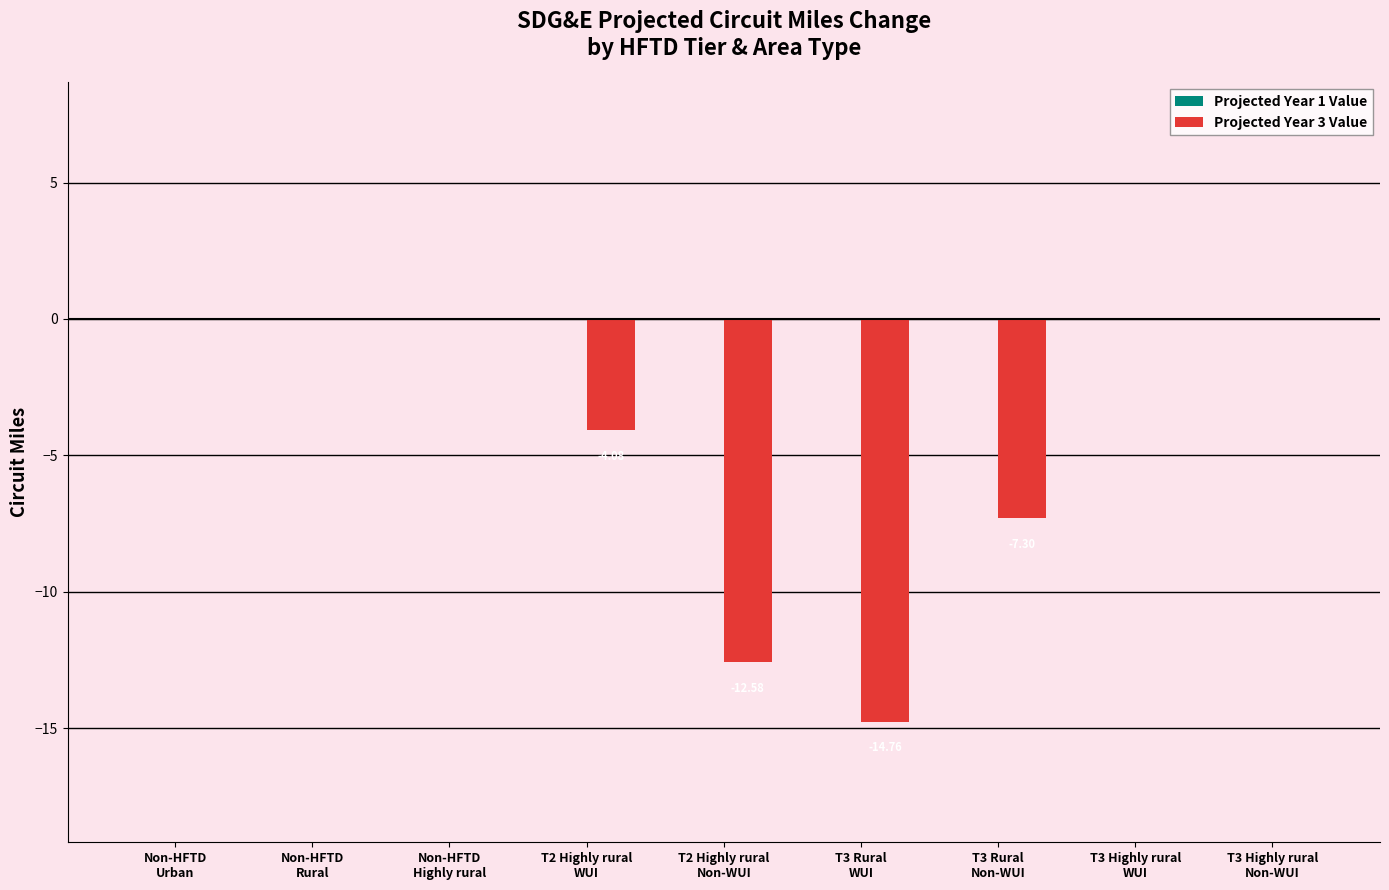

What is the sum of all values?

-38.7